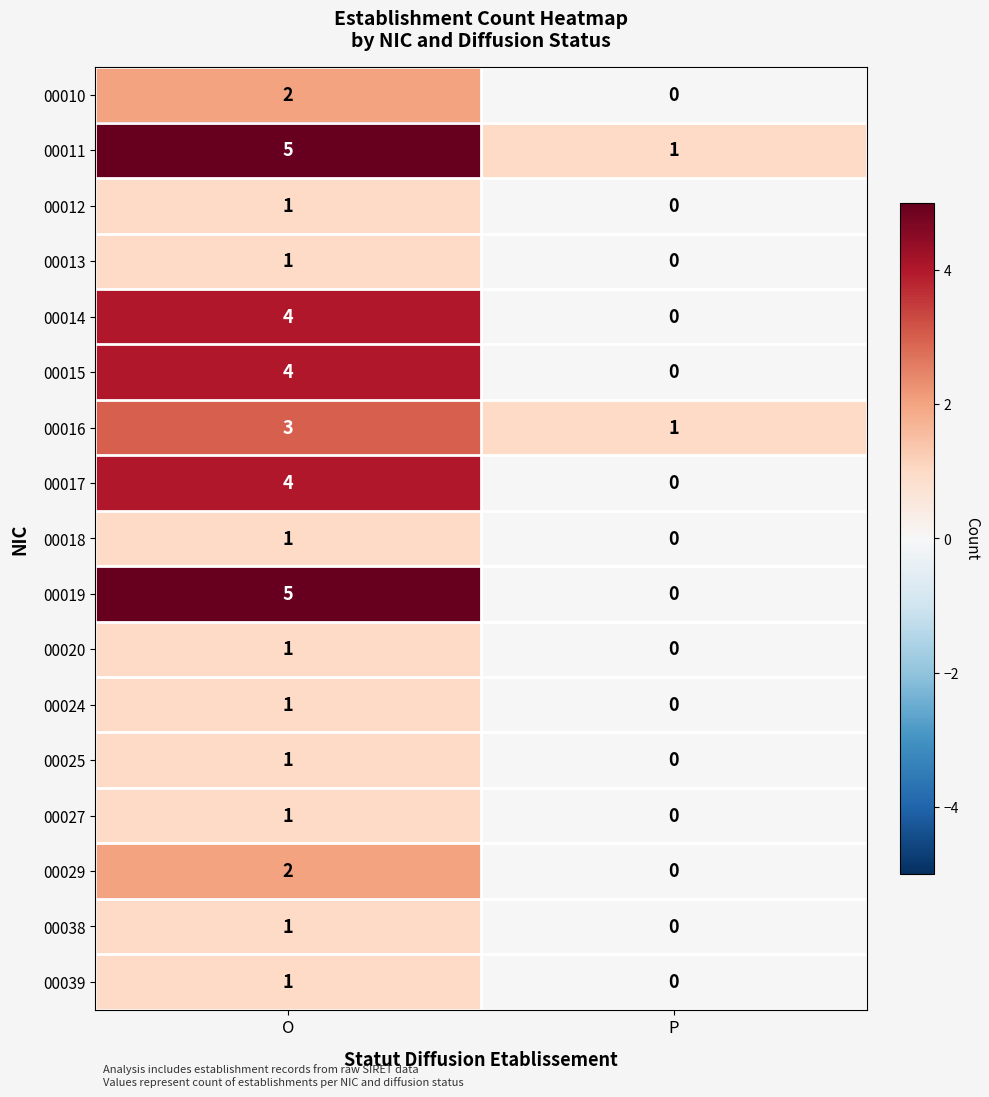

How many series are shown in this chart?

17